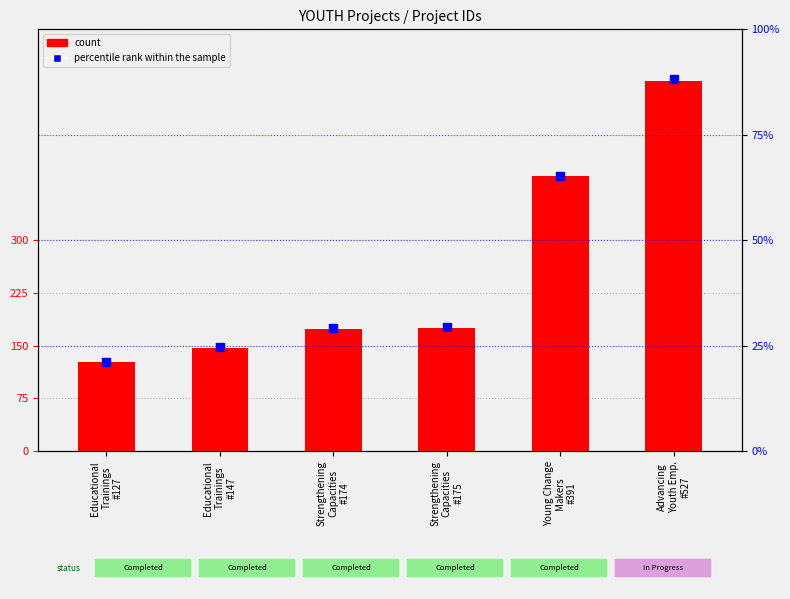

At how many categories does at least one series exceed 372?

2